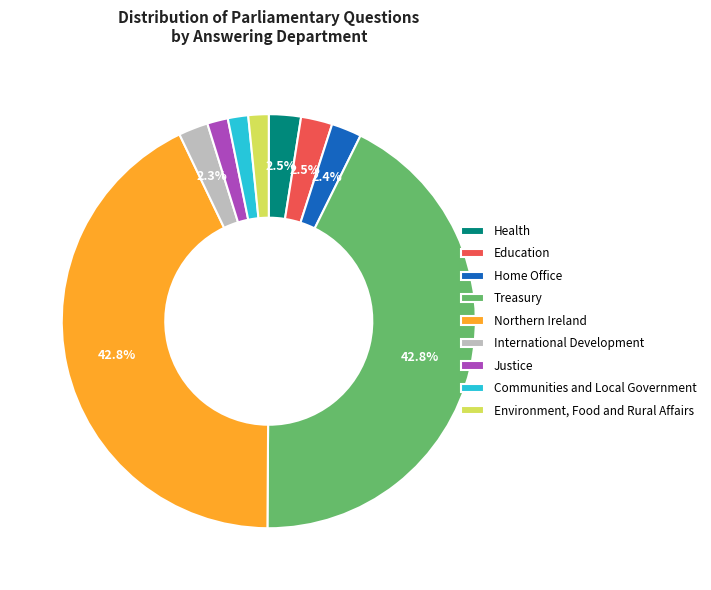

What is the ratio of the value at Justice to the value at Communities and Local Government?

1.0